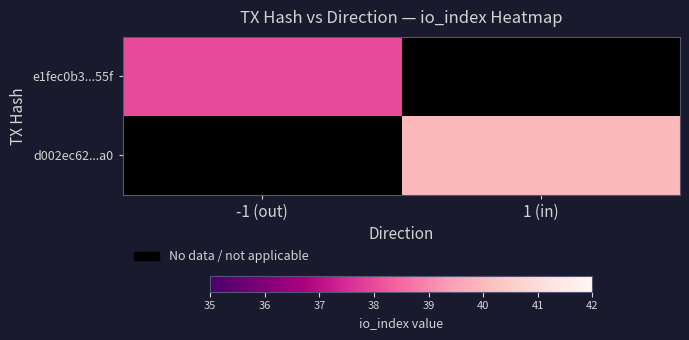

Rank the categories by d002ec62...a0 value from highest to lowest.

-1 (out), 1 (in)